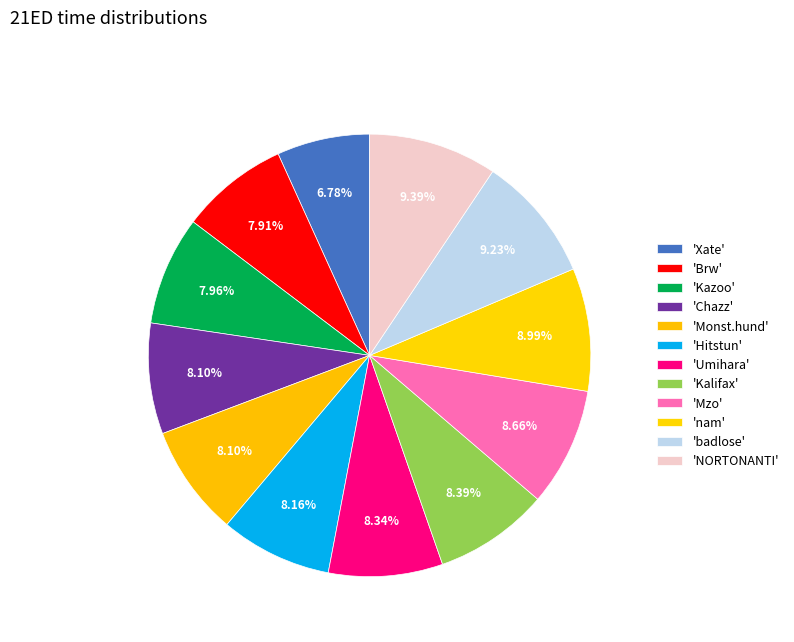

To the nearest percent, what is the average slice percentage?

8%